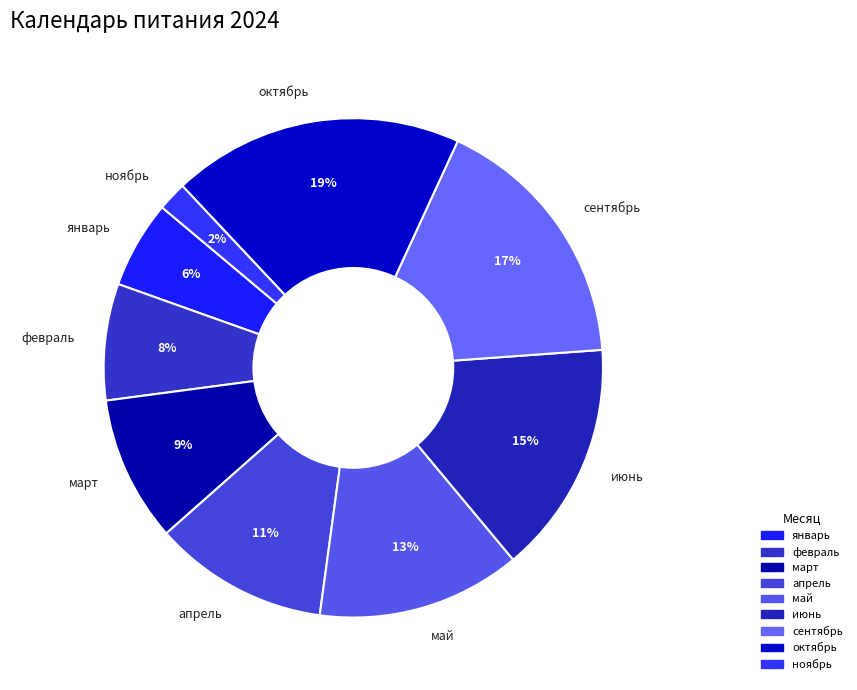

Approximately how many times larger is the value at март compared to октябрь?

0.5